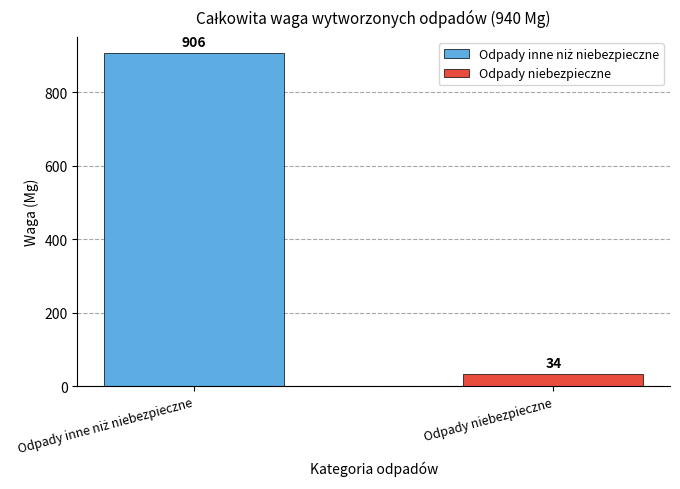

What is the minimum value shown in the chart?

34